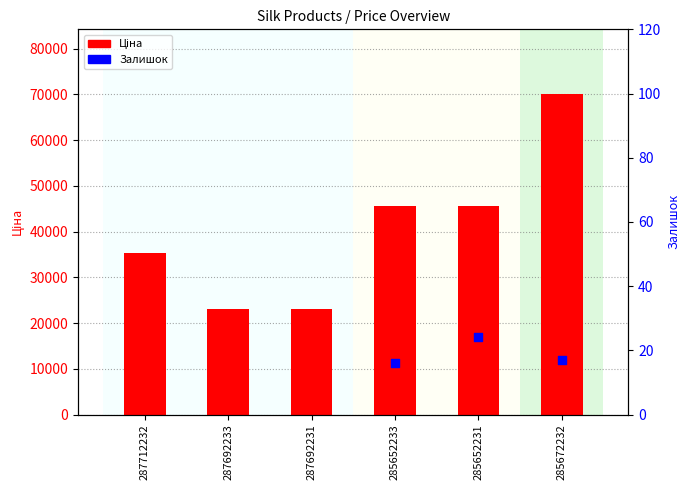

Approximately how many times larger is the value at 285652233 compared to 285672232?

0.7